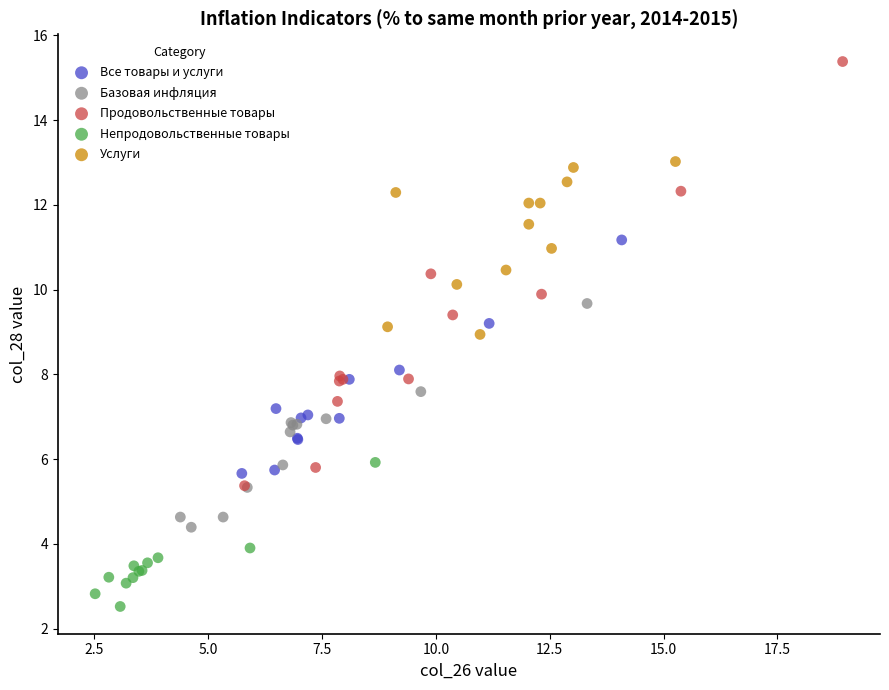

Which series has the largest Y range (max minus min)?

Продовольственные товары